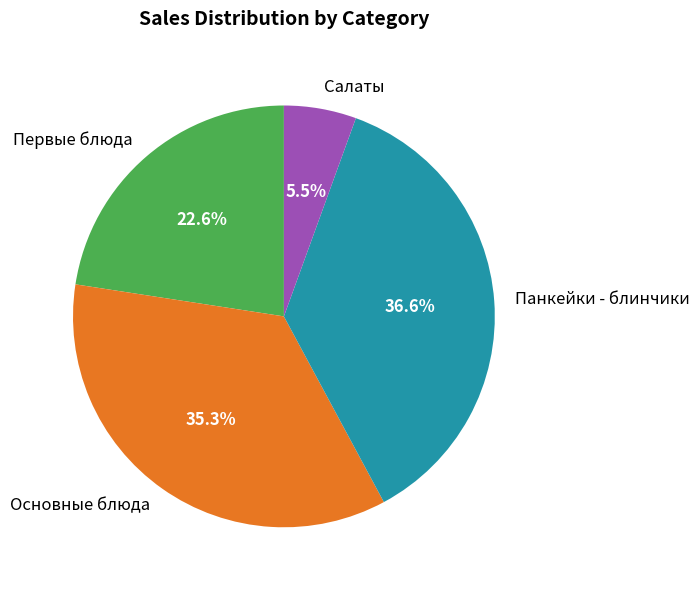

Does Первые блюда represent more than half of the total?

No